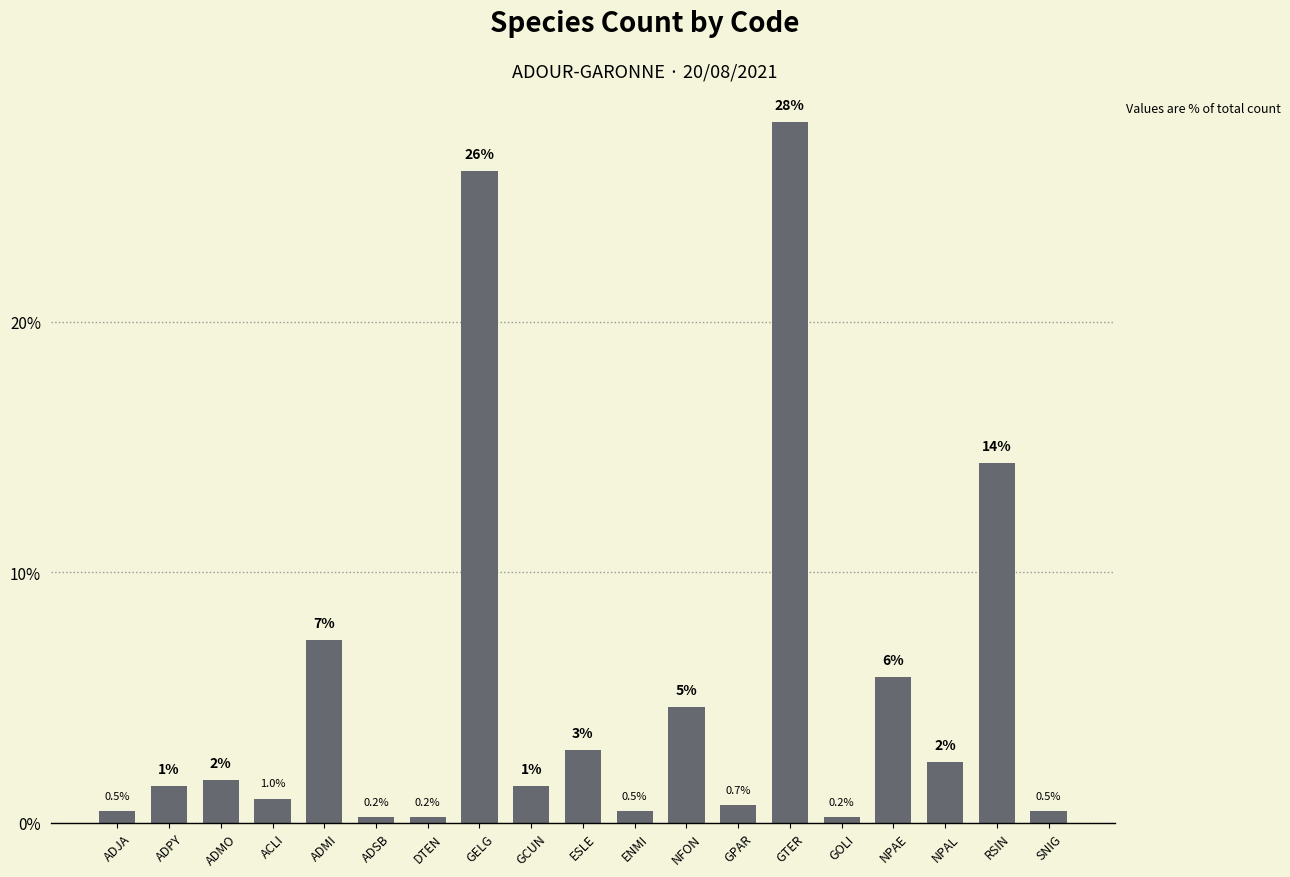

Count the number of values greater than 1.

11